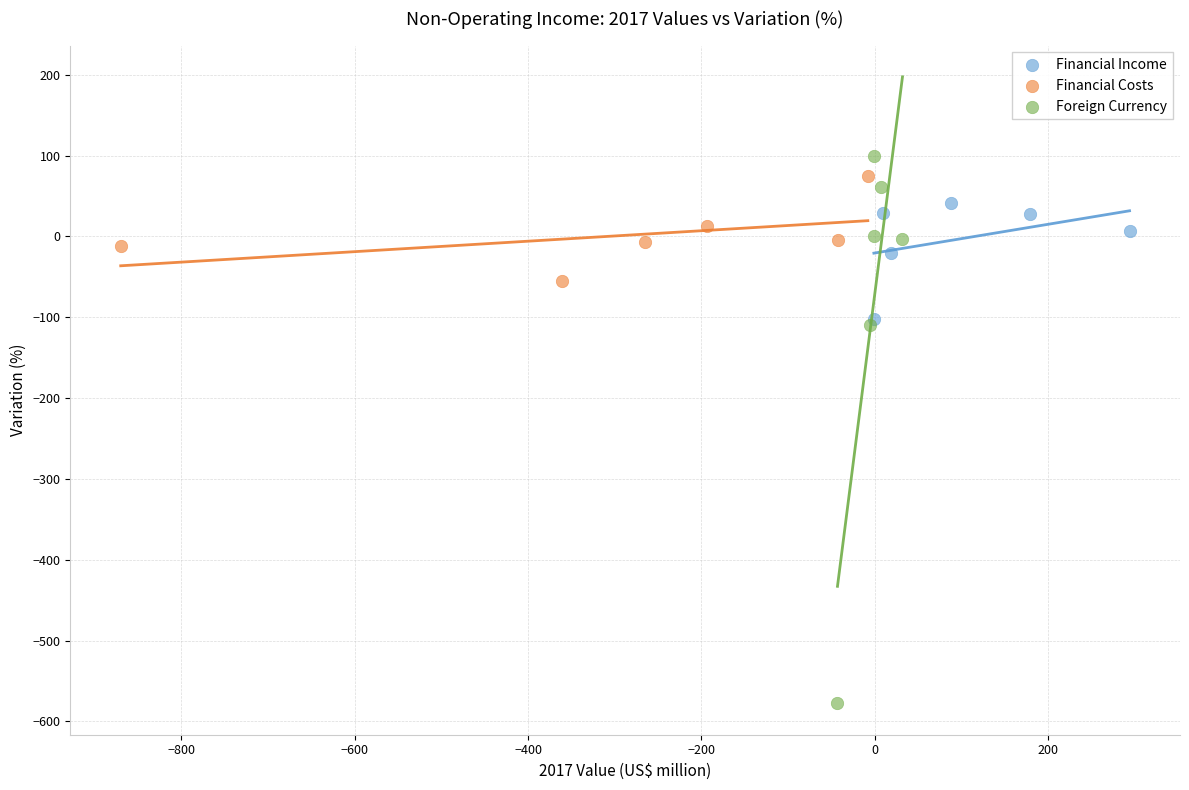

Which series reaches the minimum Y coordinate?

Foreign Currency